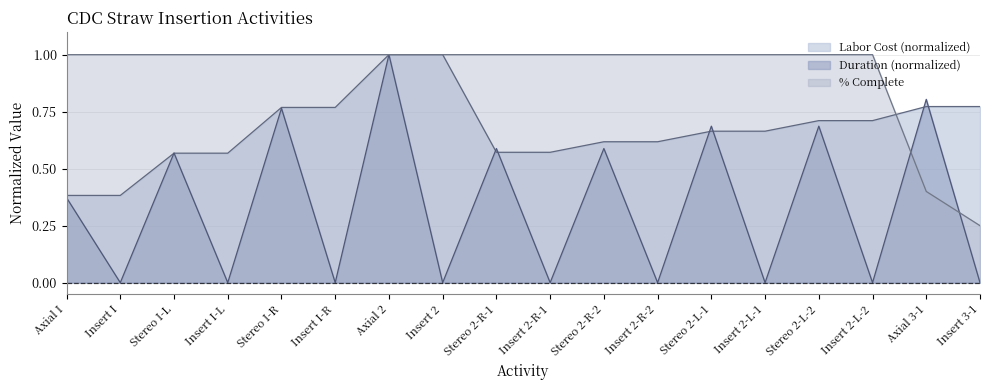

List the series in order of their overall mean, highest first.

% Complete, Labor Cost (normalized), Duration (normalized)